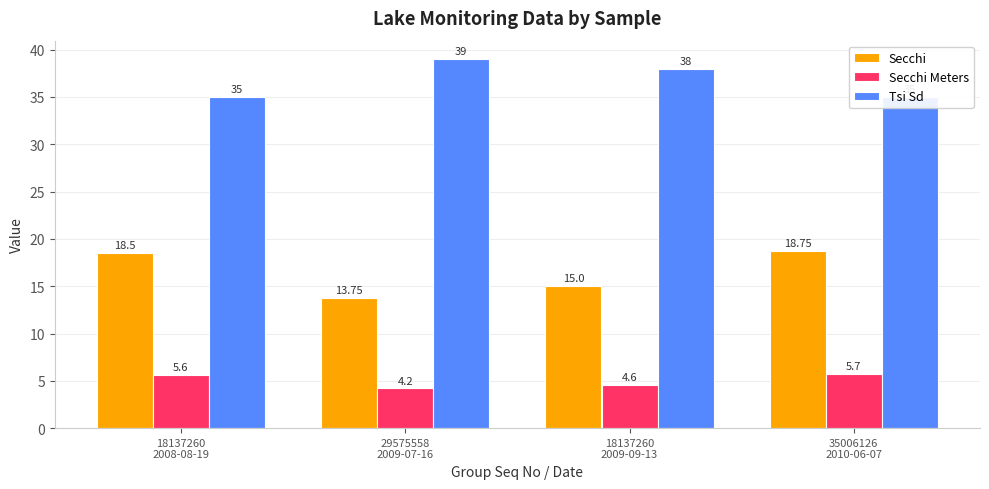

Rank the series by their average value, from lowest to highest.

Secchi Meters, Secchi, Tsi Sd